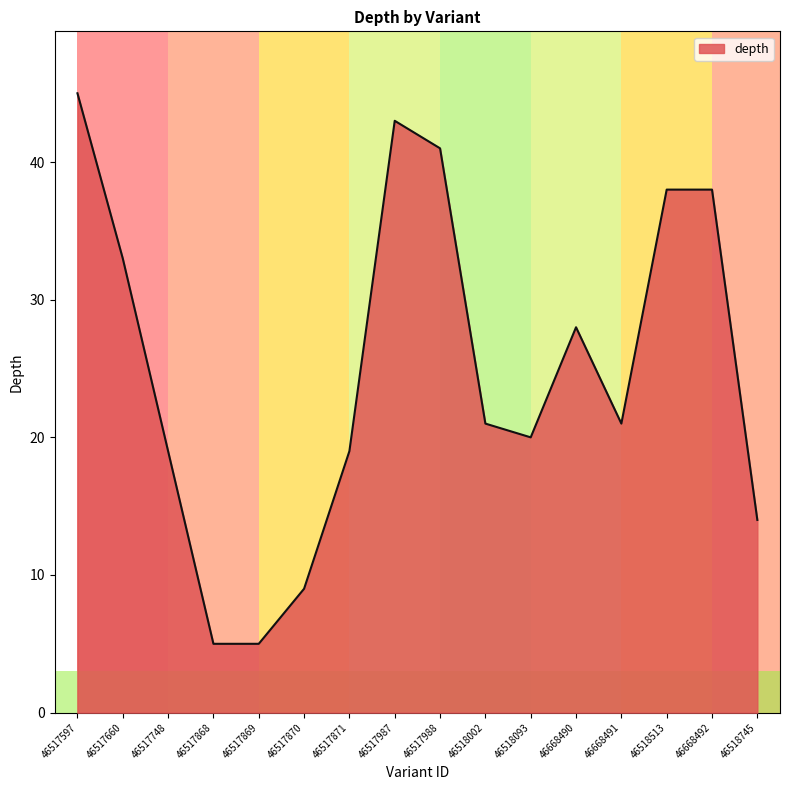

What is the smallest value displayed?

5